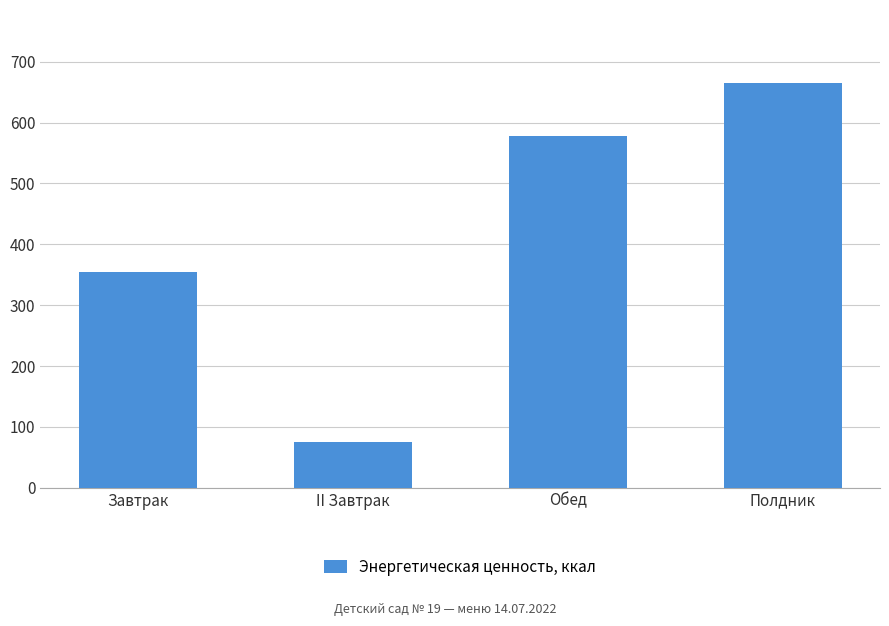

List the labels in order of value, largest first.

Полдник, Обед, Завтрак, II Завтрак